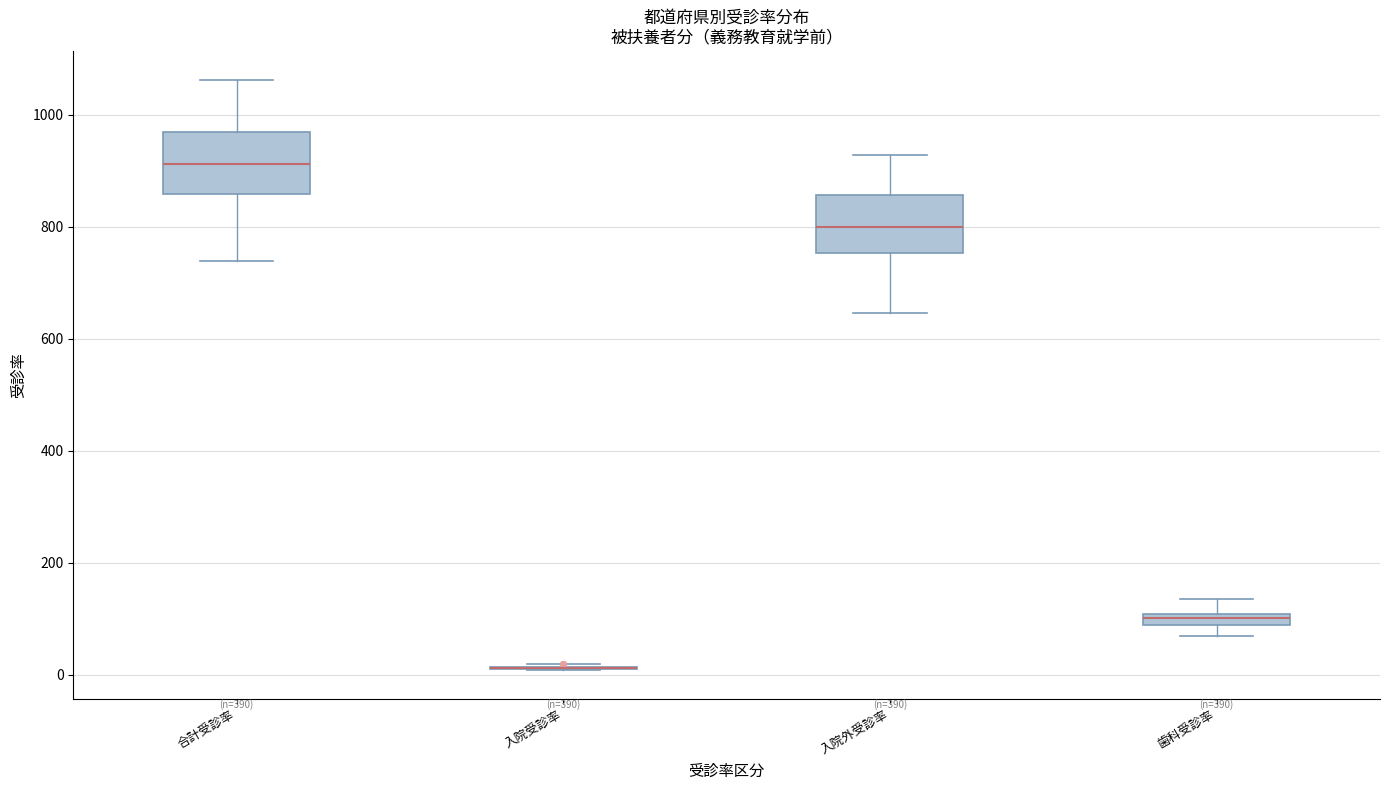

Where is the lower edge of the box for 合計受診率 on the y-axis? The values are not printed on the chart, so give them approximately, as read against the axis.

860